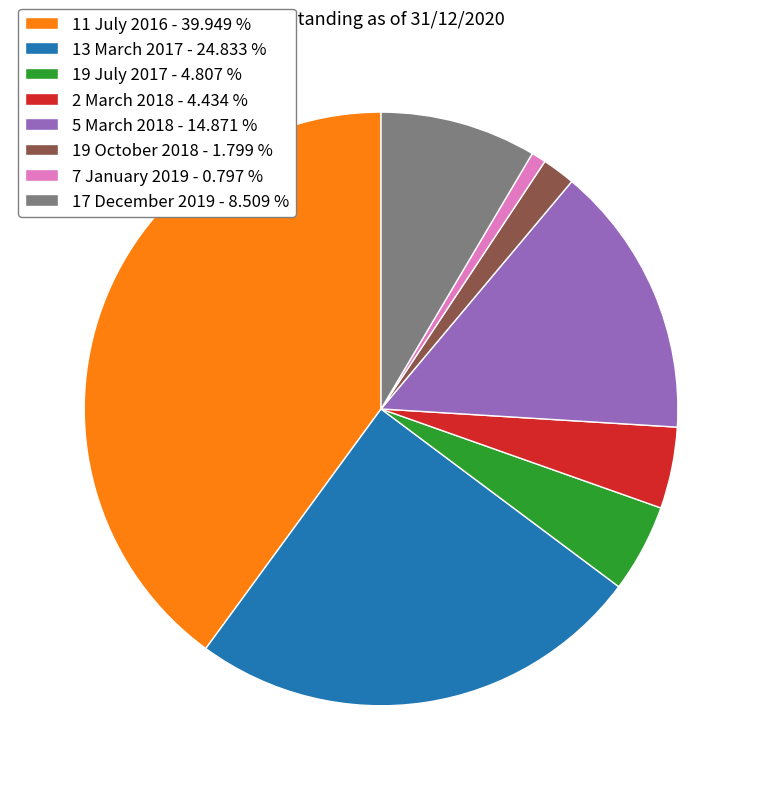

How many slices are in this pie chart?

8